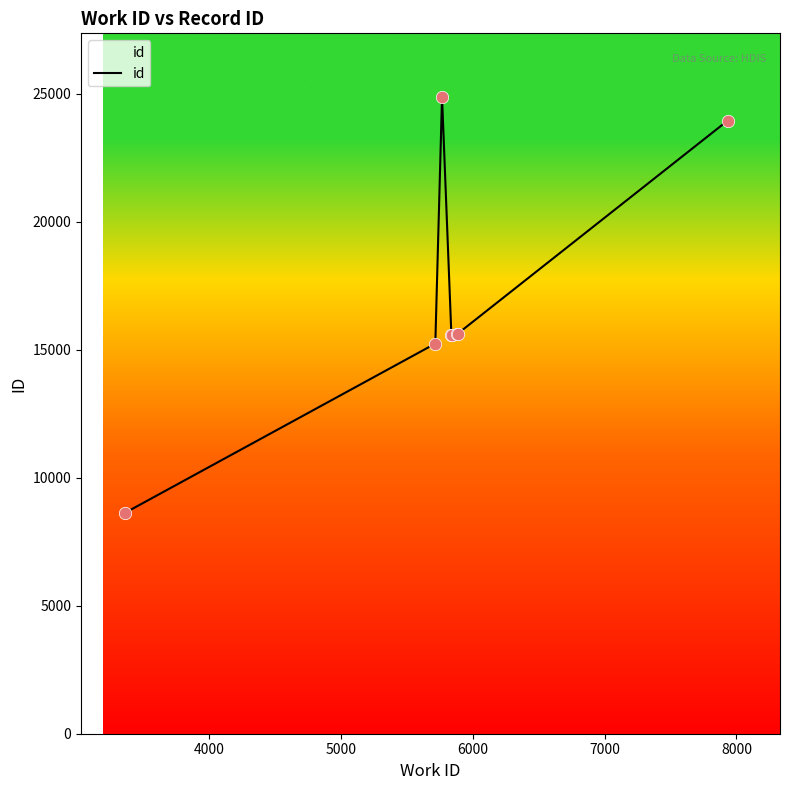

What is the maximum value shown in the chart?

24881